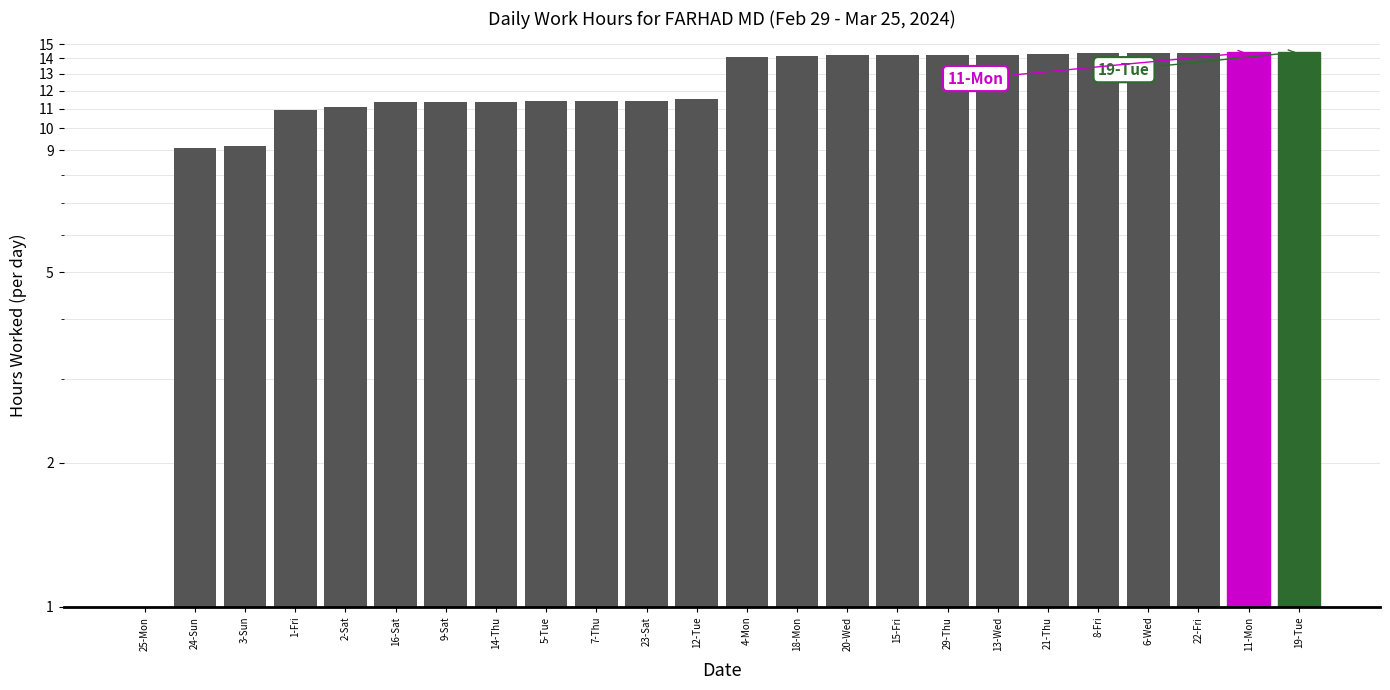

What is the difference between the maximum and minimum values?

14.4